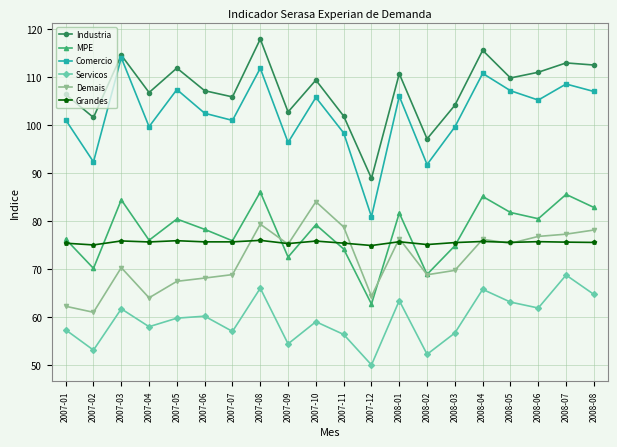

What position from the right is 2007-09?

12